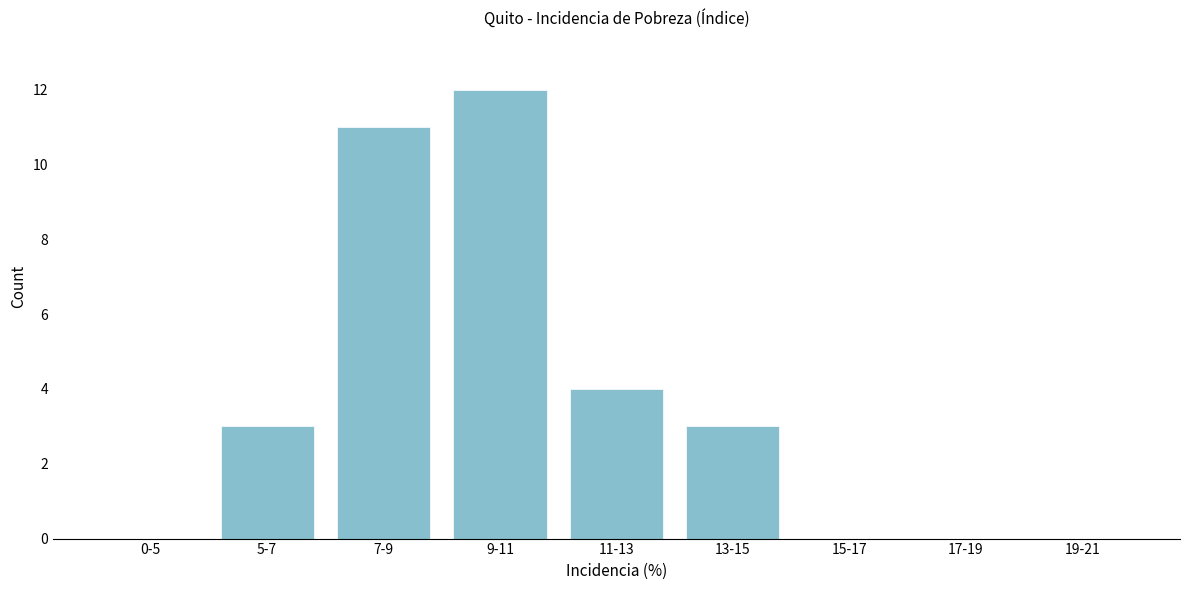

Reading left to right, extract all data points from this chart.

0-5=0	5-7=3	7-9=11	9-11=12	11-13=4	13-15=3	15-17=0	17-19=0	19-21=0